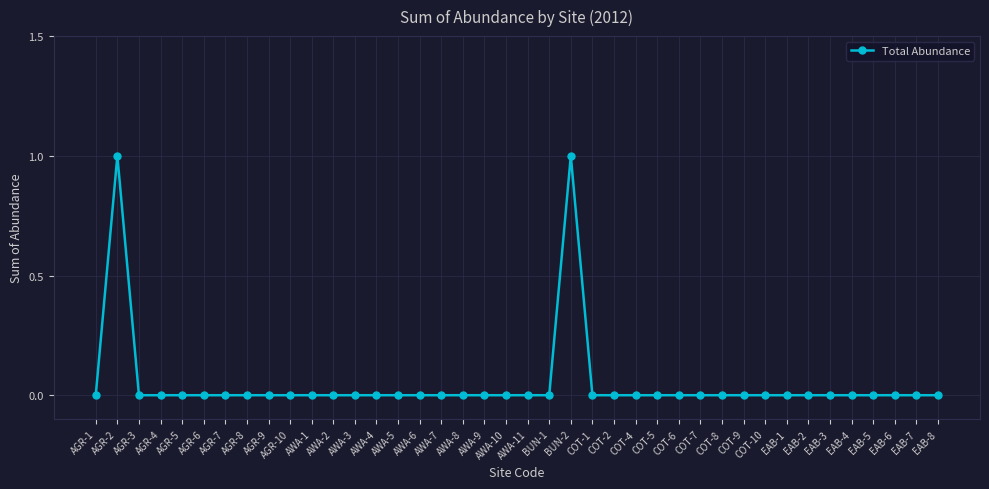

At which category does the data reach its first local peak?

AGR-2